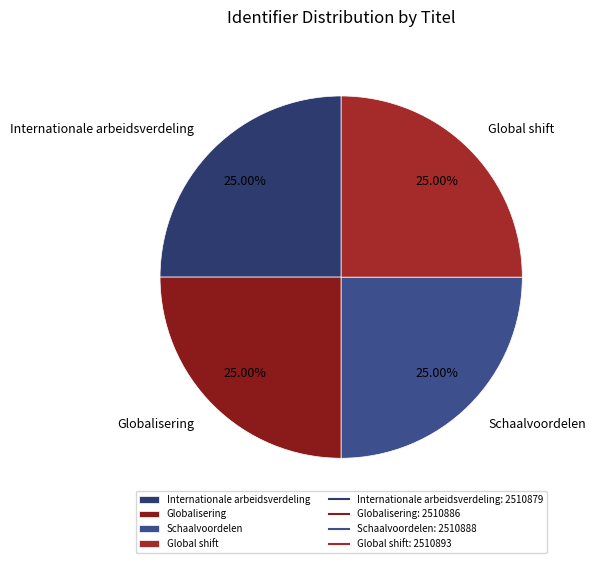

The Globalisering slice represents 32% of the pie. True or false?

False